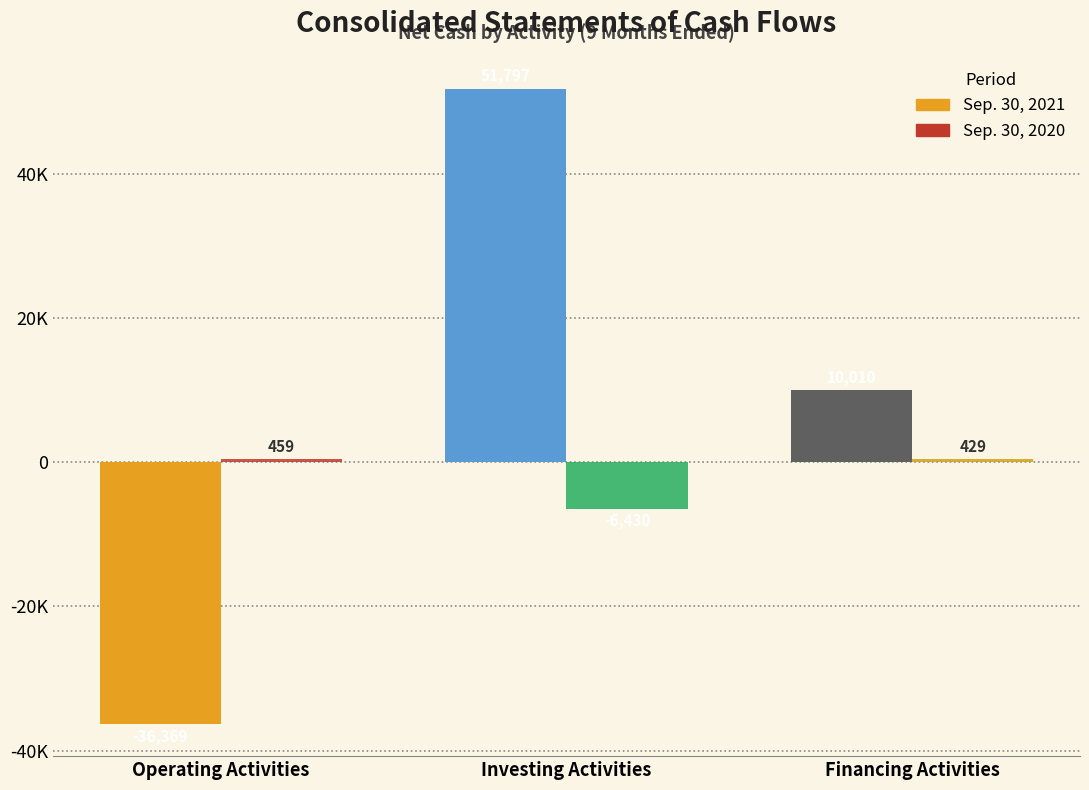

Which category has the highest value across all series?

Investing Activities